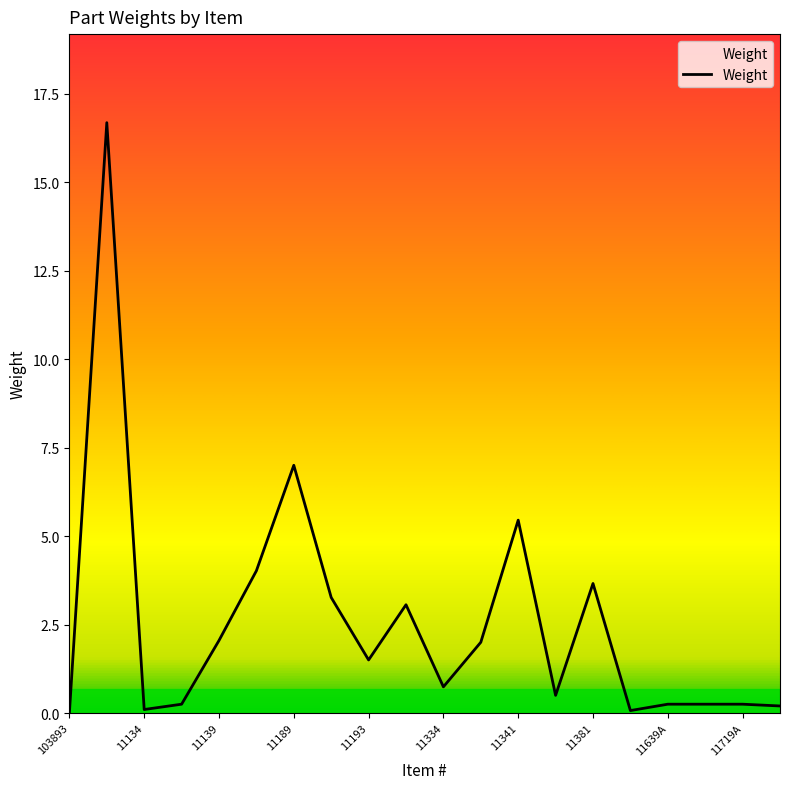

What is the greatest value displayed?

16.7